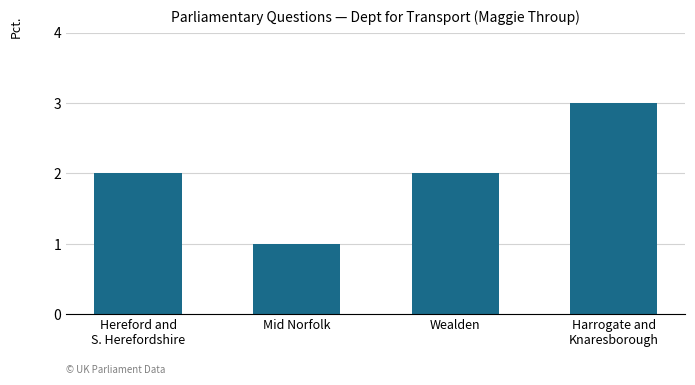

What is the value of the 4th bar from the left?

3